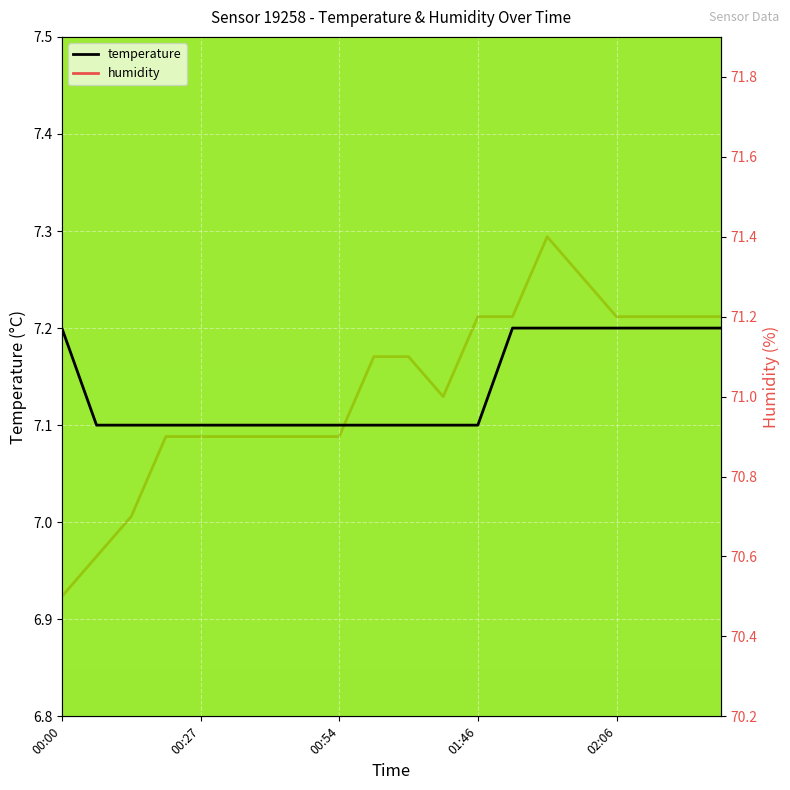

What is the difference between the temperature values at 00:27 and 00:00?

0.1